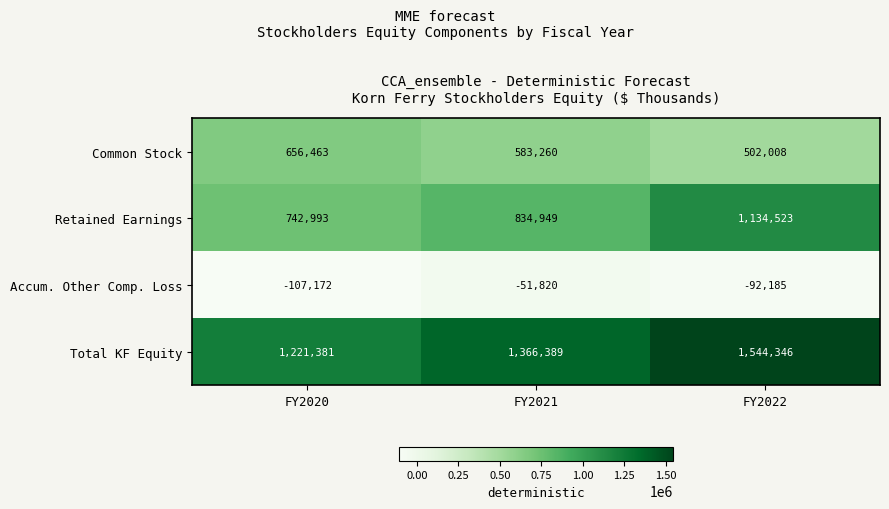

Which series has the largest range (max minus min)?

Retained Earnings